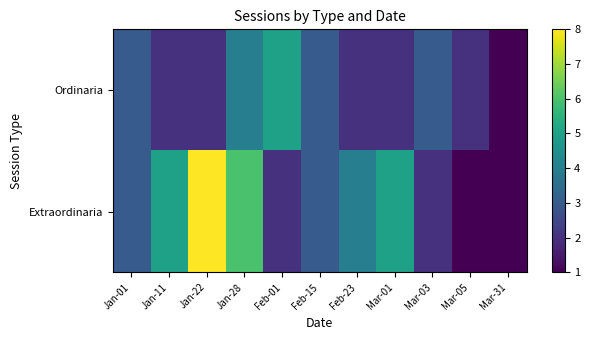

At which category is the sum across all series the highest?

Jan-22